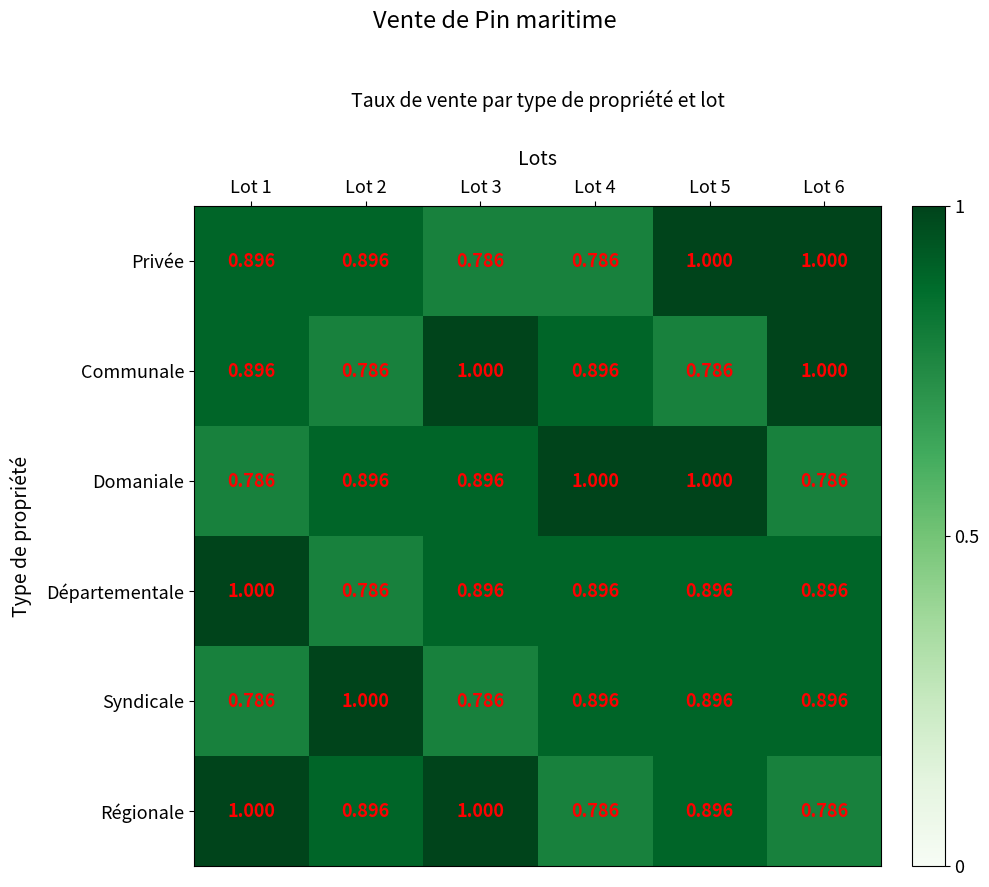

Which series changed the most between Lot 1 and Lot 5?

Domaniale